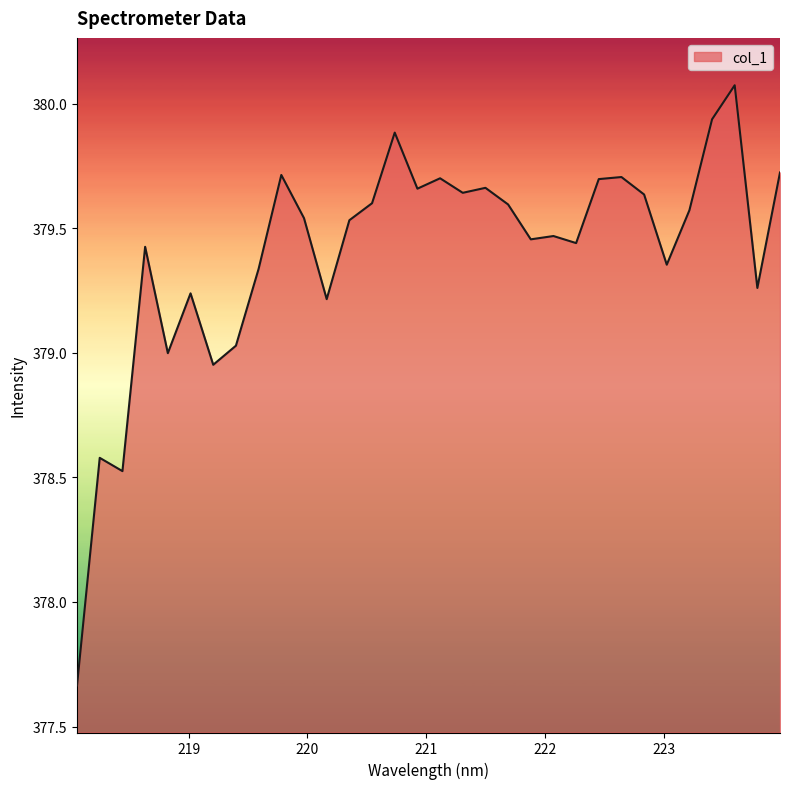

What is the maximum value shown in the chart?

380.1